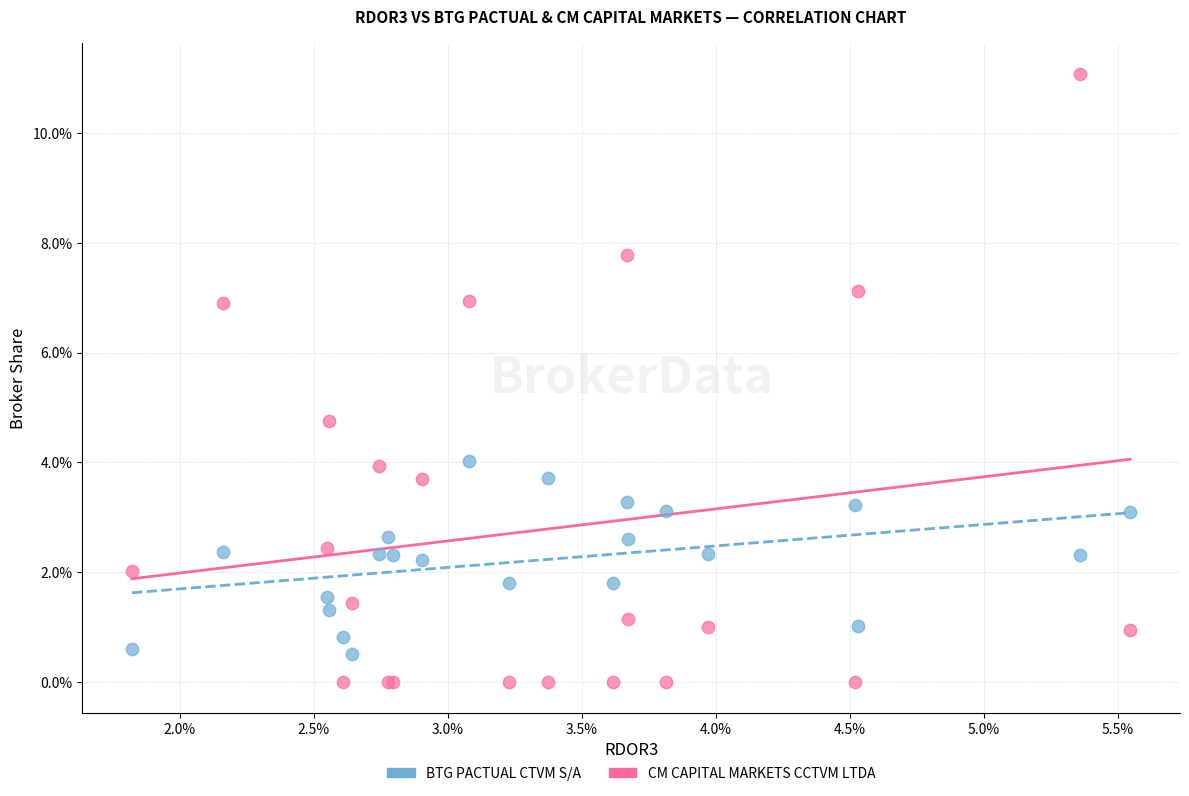

What are all the series names shown in the legend?

BTG PACTUAL CTVM S/A, CM CAPITAL MARKETS CCTVM LTDA